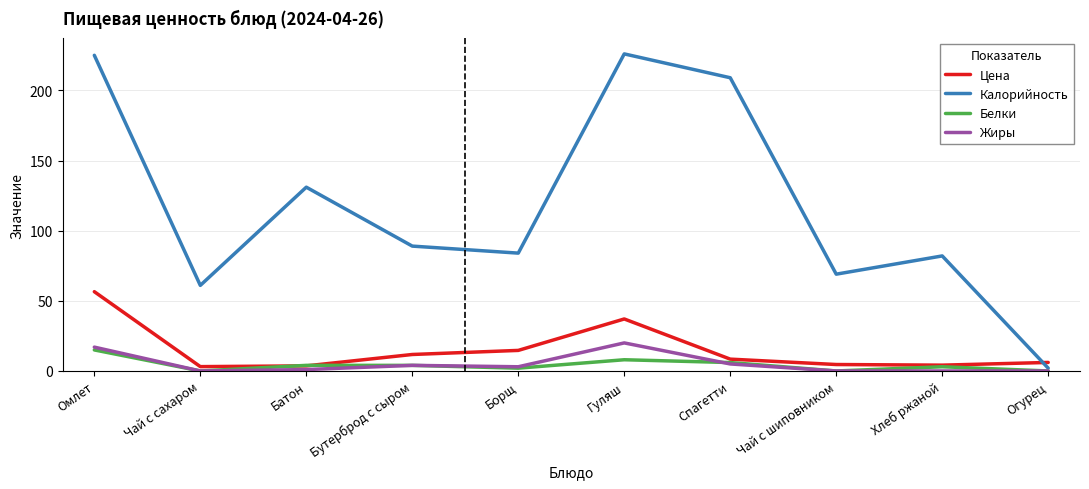

What is the spread (max minus min) of values at Хлеб ржаной?

82.0